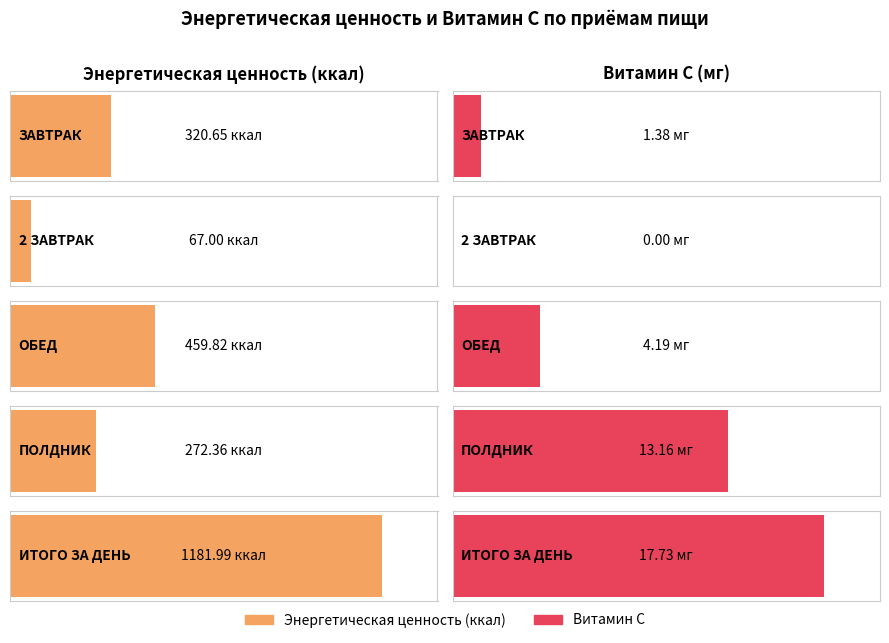

What is the sum of all Энергетическая ценность (ккал) values?

2301.8